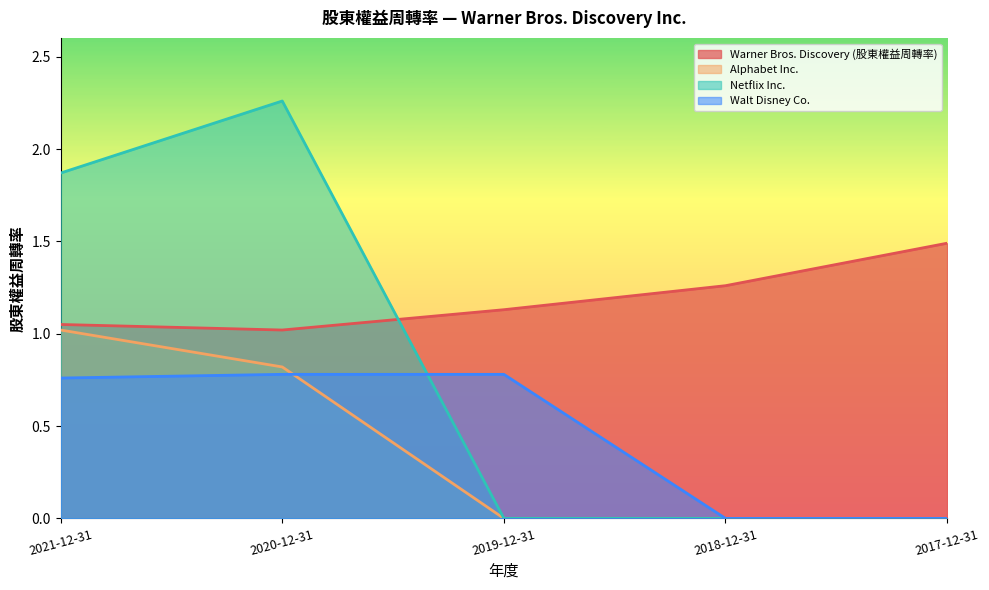

True or false: Netflix Inc. and Walt Disney Co. intersect in this chart.

True